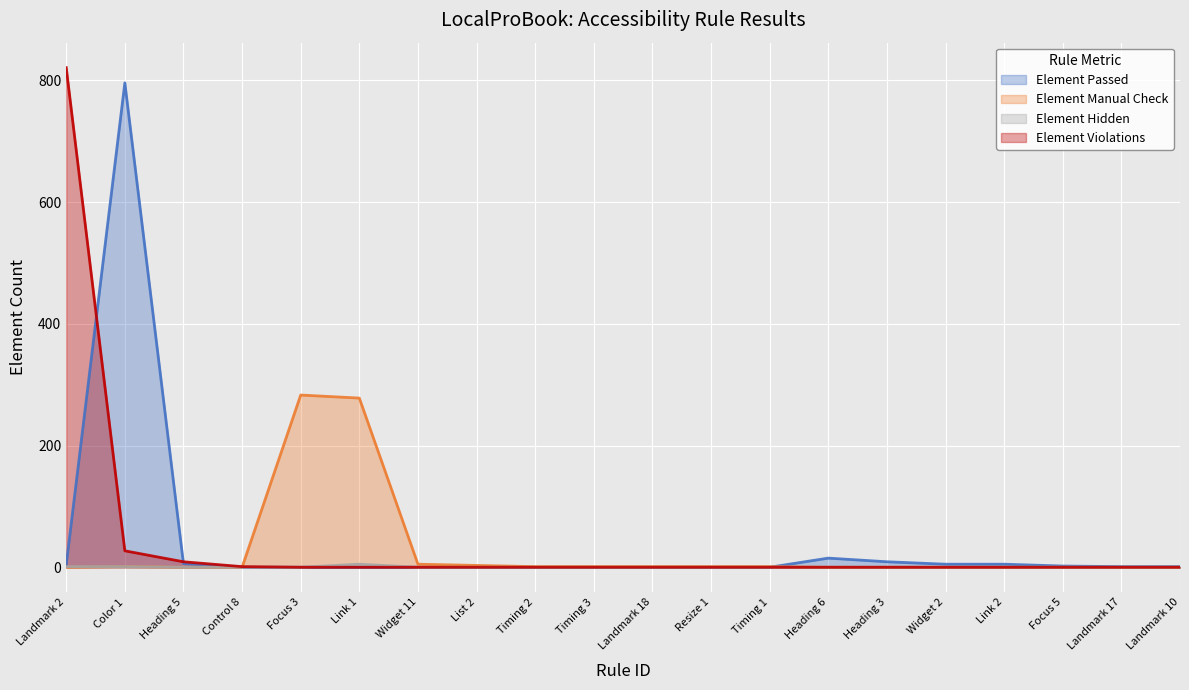

What is the value of the Element Passed point at the 19th from the left?

1